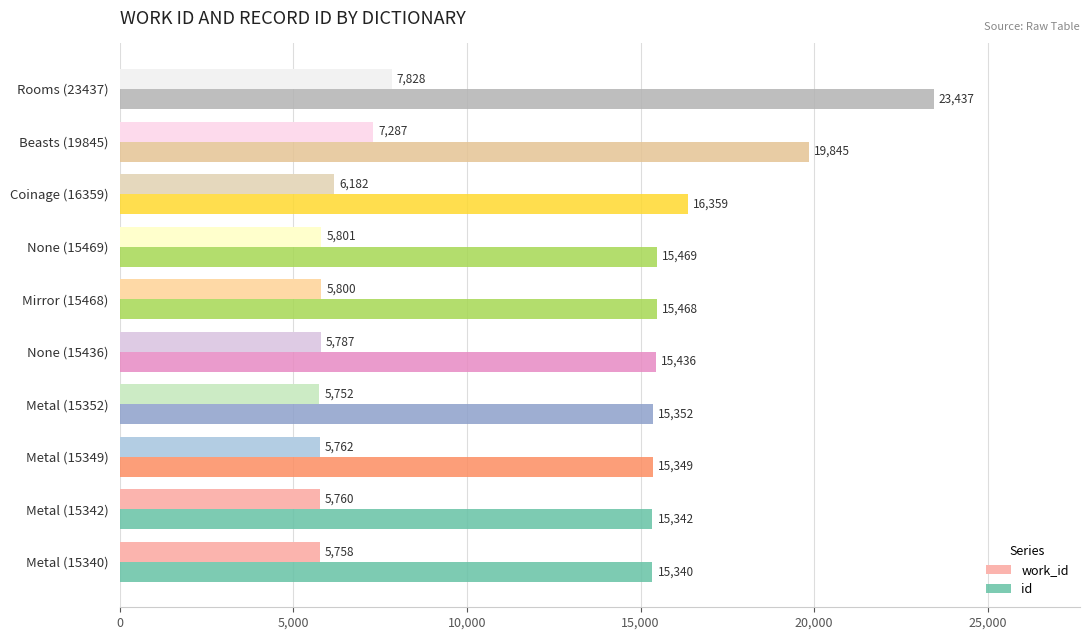

What is the sum of the id values at Metal (15352) and Beasts (19845)?

35197